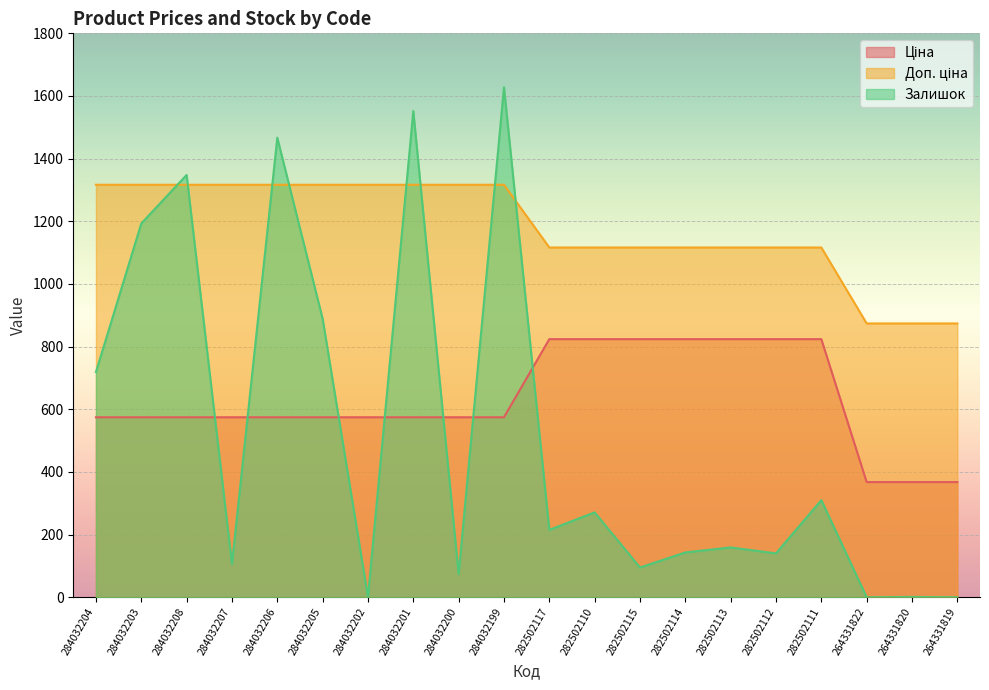

What is the spread (max minus min) of values at 282502117?

901.5